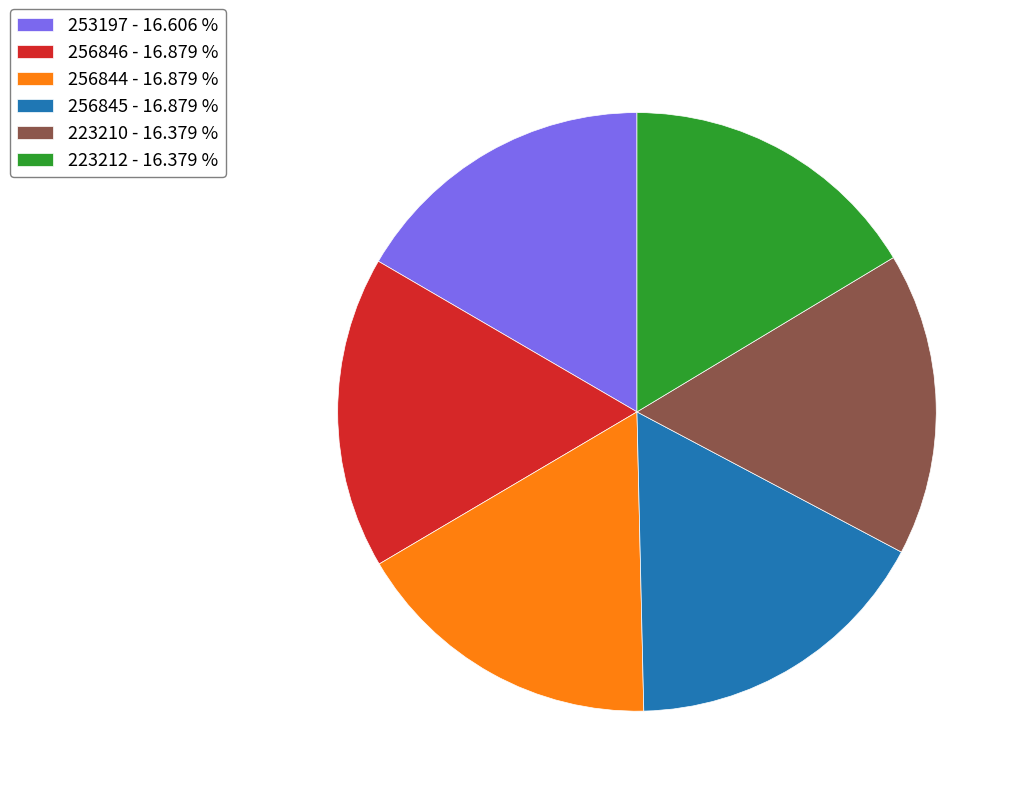

Is the sum of 256845 - 16.879 % and 253197 - 16.606 % greater than half?

No